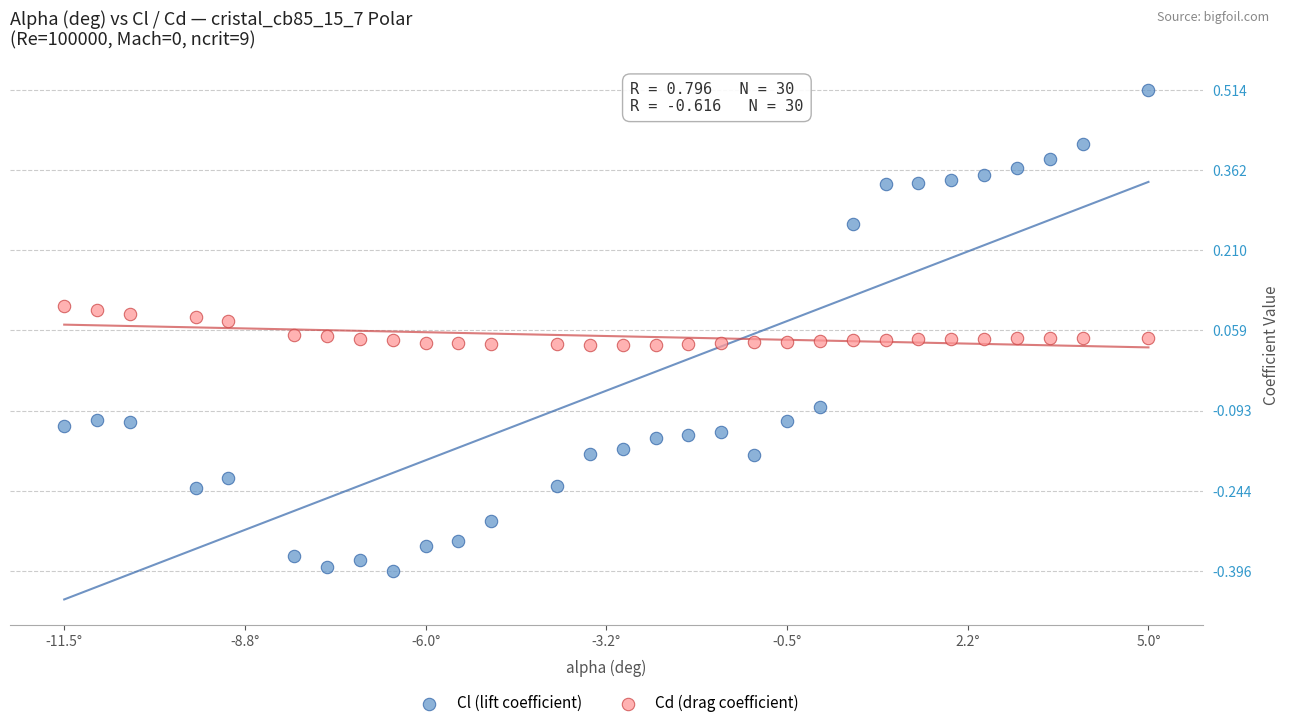

Which series contains the lowest Y value?

Cl (lift coefficient)